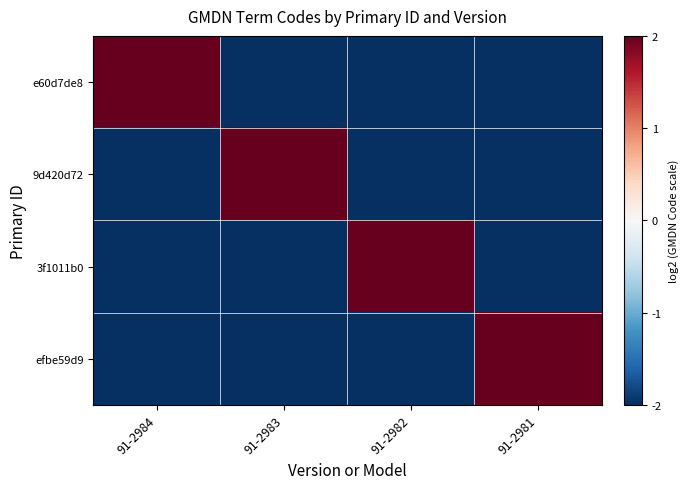

Which series has the largest range (max minus min)?

e60d7de8